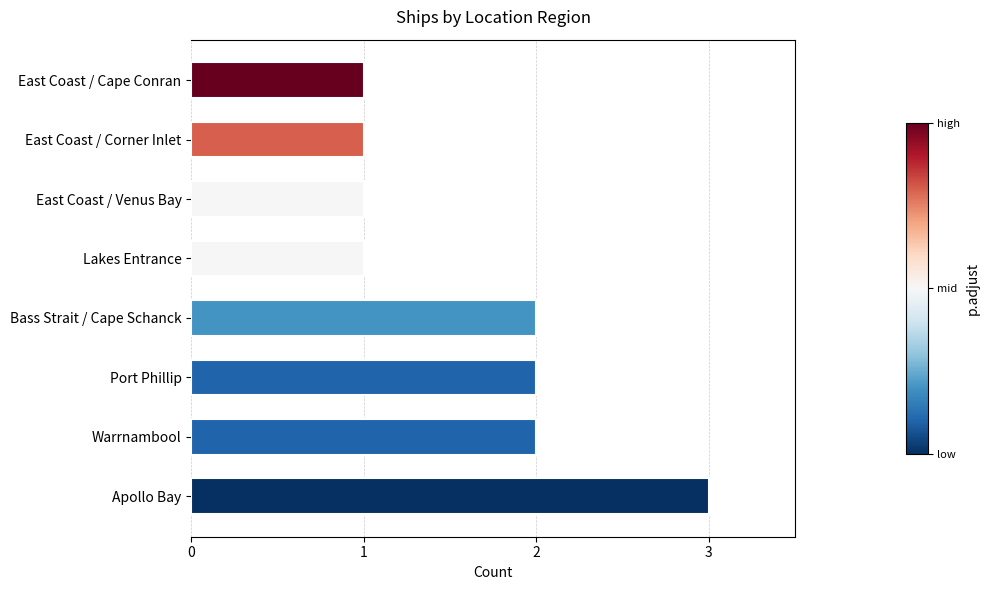

Between Port Phillip and Apollo Bay, which is larger?

Apollo Bay